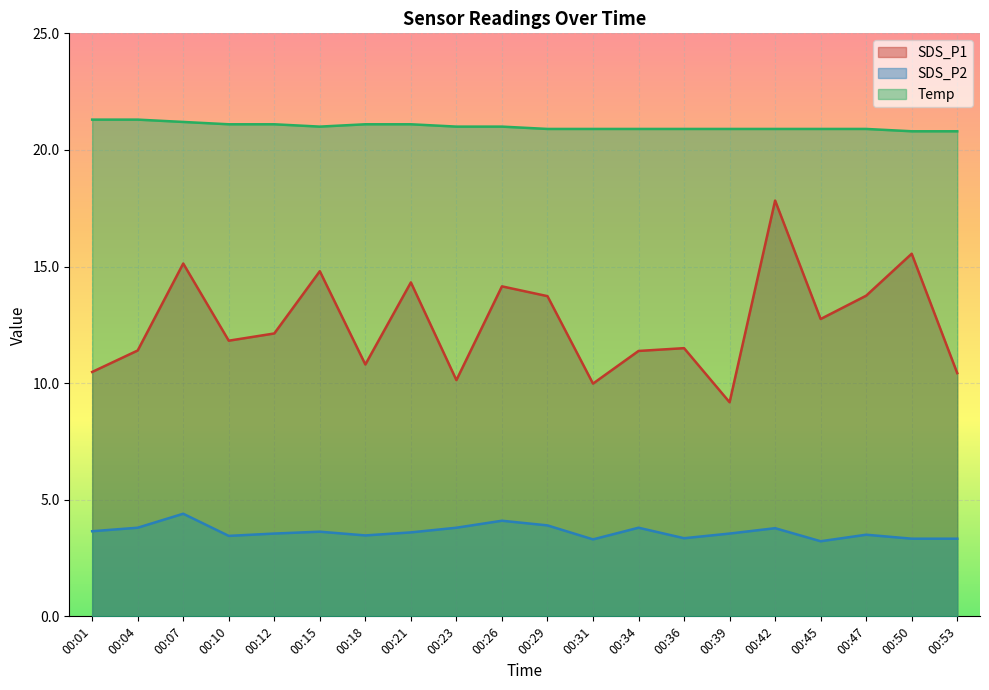

Which series has the largest total across all categories?

Temp